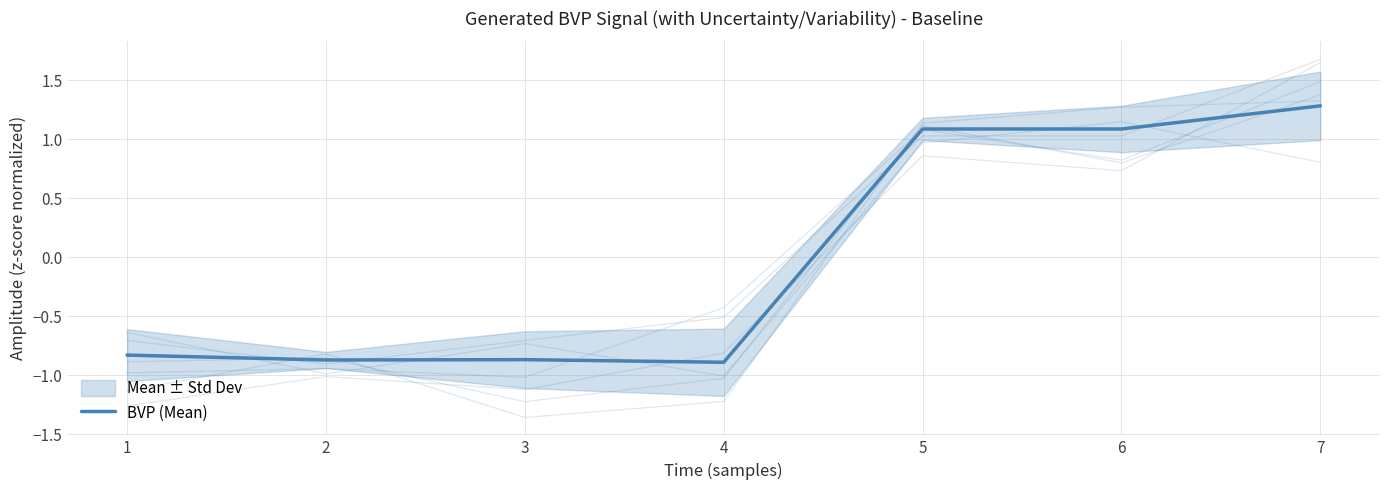

Reading right to left, what are all the values shown in this chart?

1.3	1.1	1.1	-0.9	-0.9	-0.9	-0.8